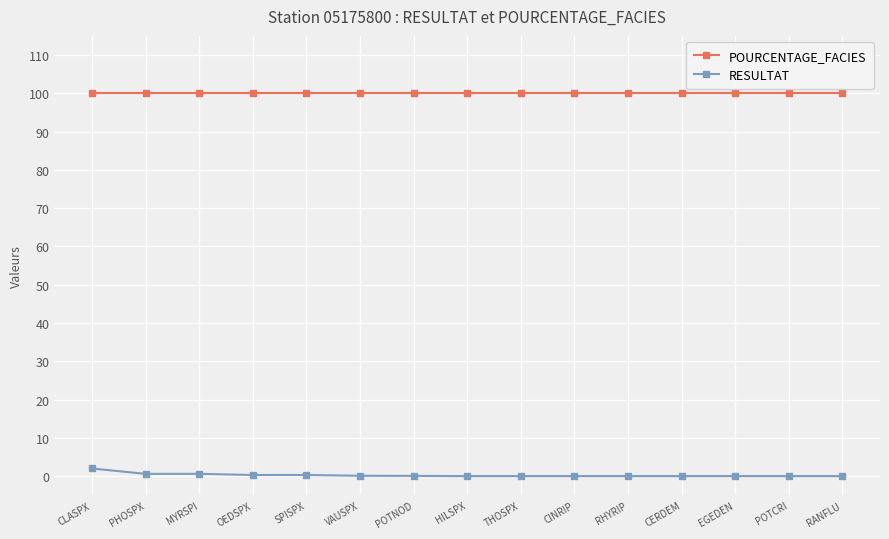

Does the chart have visible grid lines?

Yes